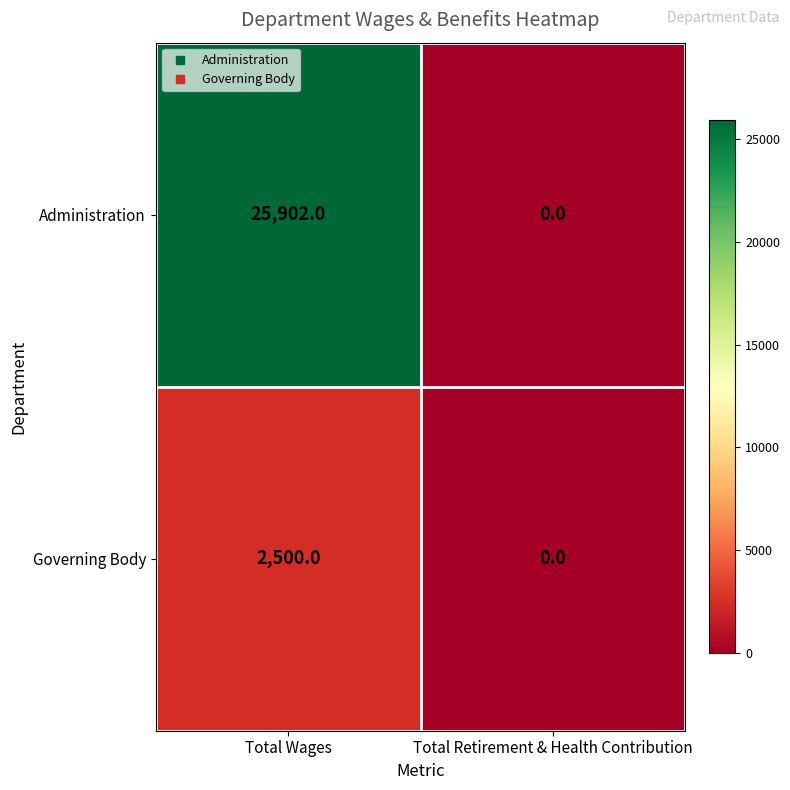

Which series changed the most between Total Wages and Total Retirement & Health Contribution?

Administration